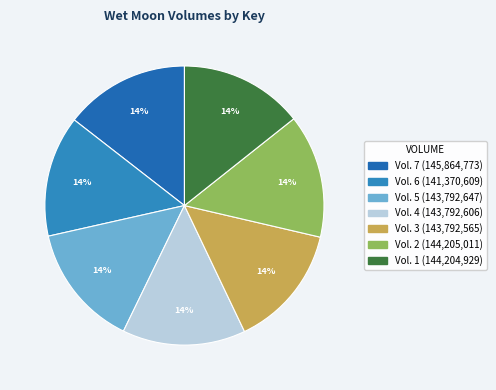

The Vol. 3 slice represents 14% of the pie. True or false?

True